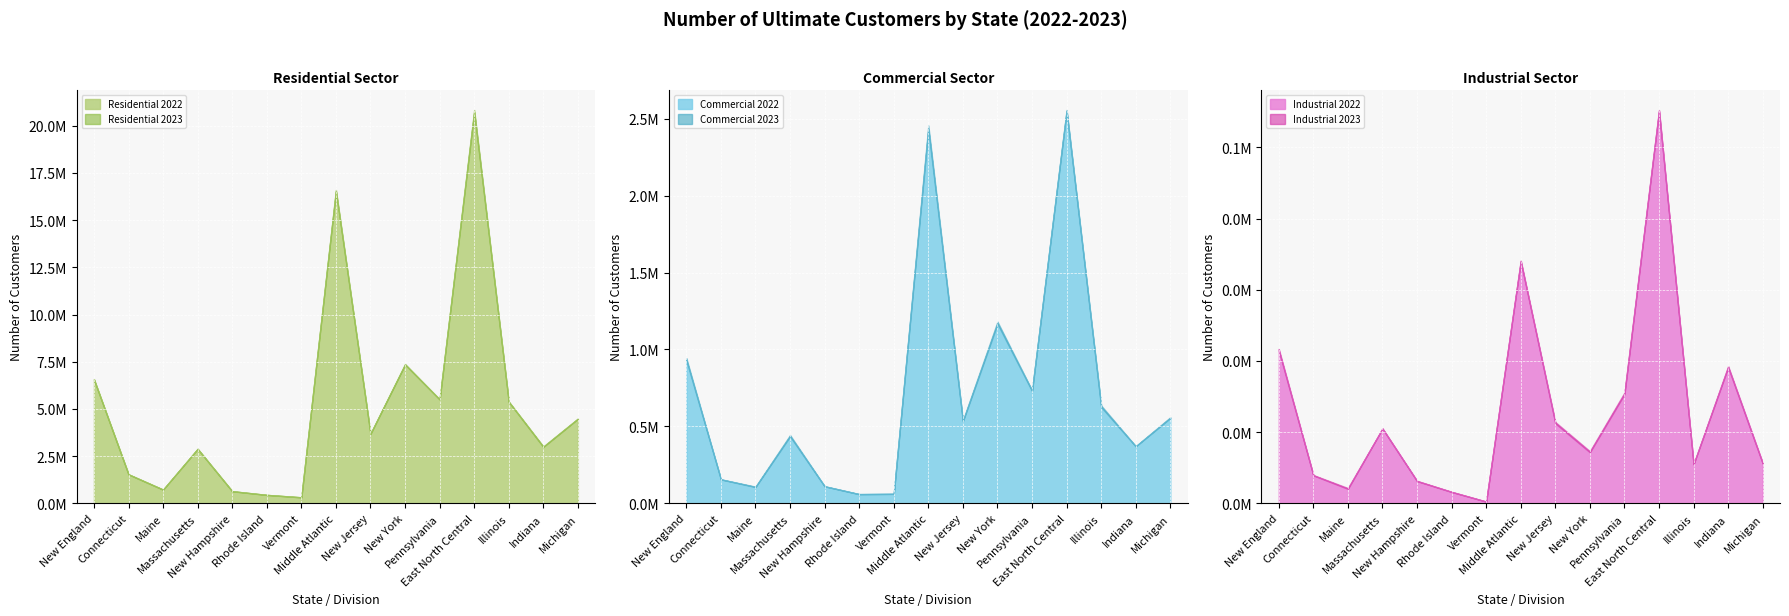

Is it true that Industrial 2023 equals 15489 at Massachusetts?

False